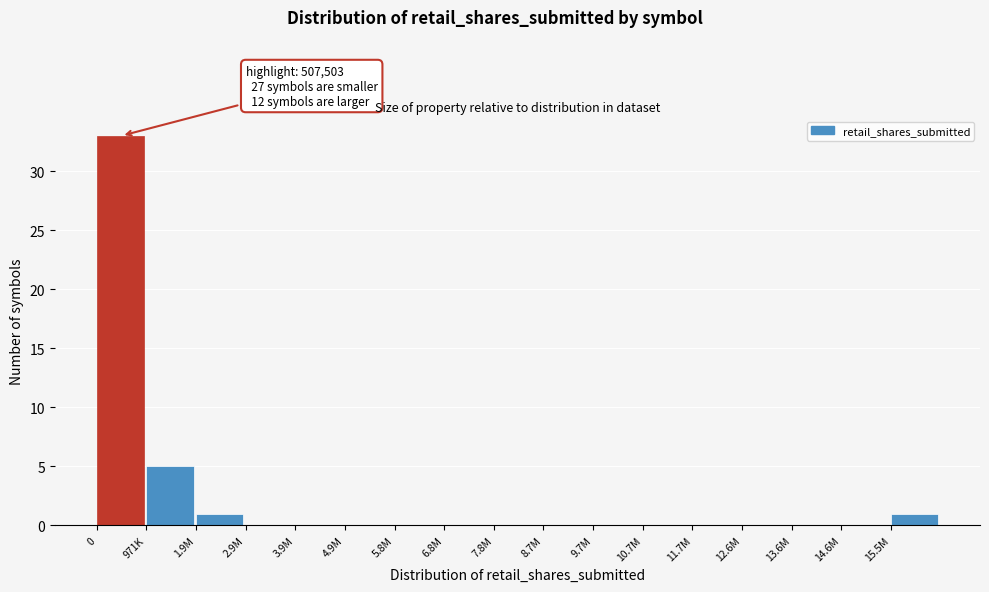

Reading right to left, list all the values displayed in this chart.

15.5M=1	14.6M=0	13.6M=0	12.6M=0	11.7M=0	10.7M=0	9.7M=0	8.7M=0	7.8M=0	6.8M=0	5.8M=0	4.9M=0	3.9M=0	2.9M=0	1.9M=1	971K=5	0=33